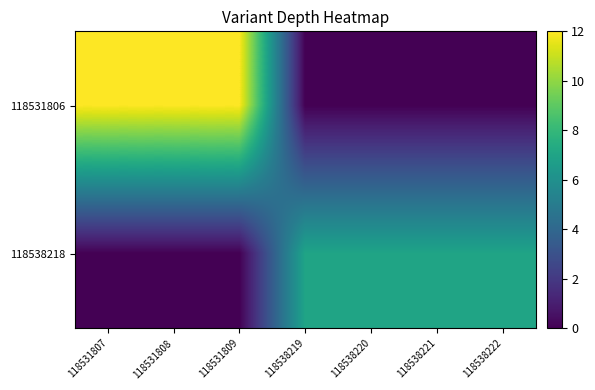

List the series in order of their overall mean, highest first.

118531806, 118538218